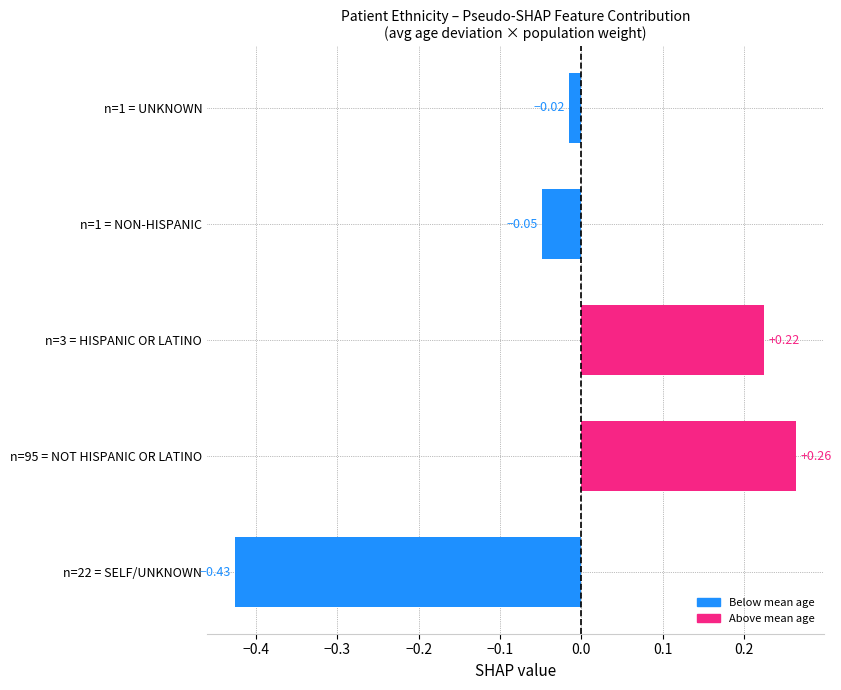

List the labels in order of value, largest first.

n=95 = NOT HISPANIC OR LATINO, n=3 = HISPANIC OR LATINO, n=1 = UNKNOWN, n=1 = NON-HISPANIC, n=22 = SELF/UNKNOWN